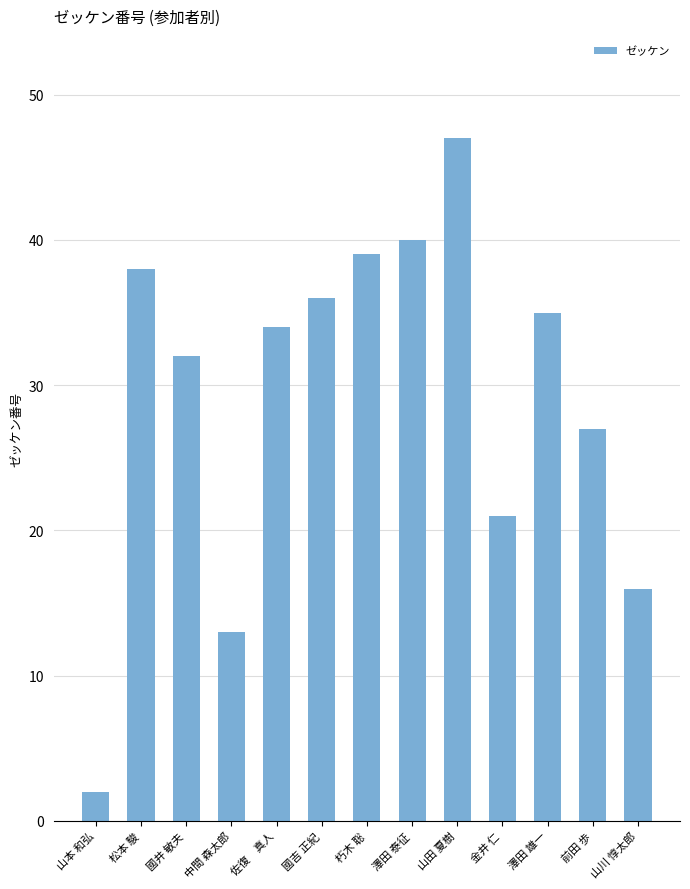

What is the change in value from 佐復　真人 to 澤田 泰征?

+6